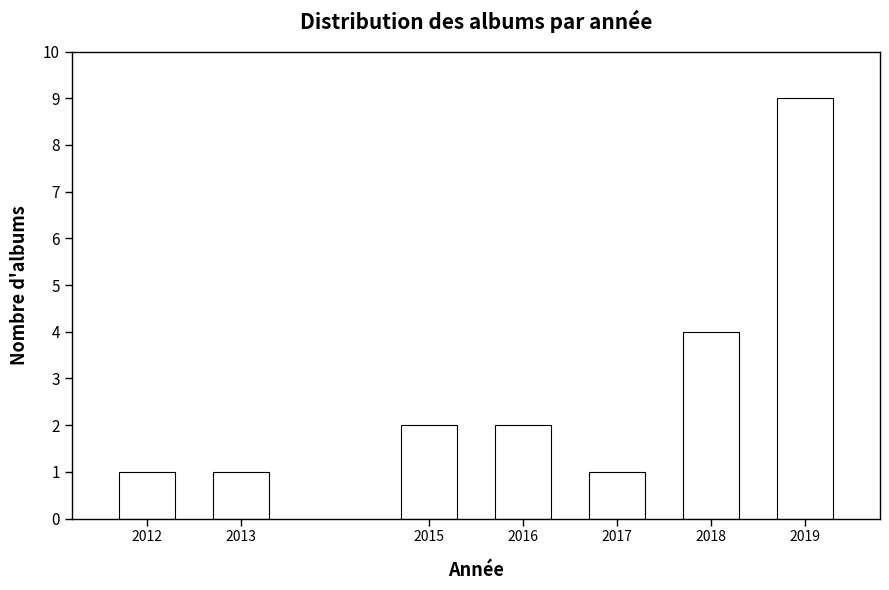

Reading right to left, transcribe all the data shown in this chart.

2019=9	2018=4	2017=1	2016=2	2015=2	2013=1	2012=1